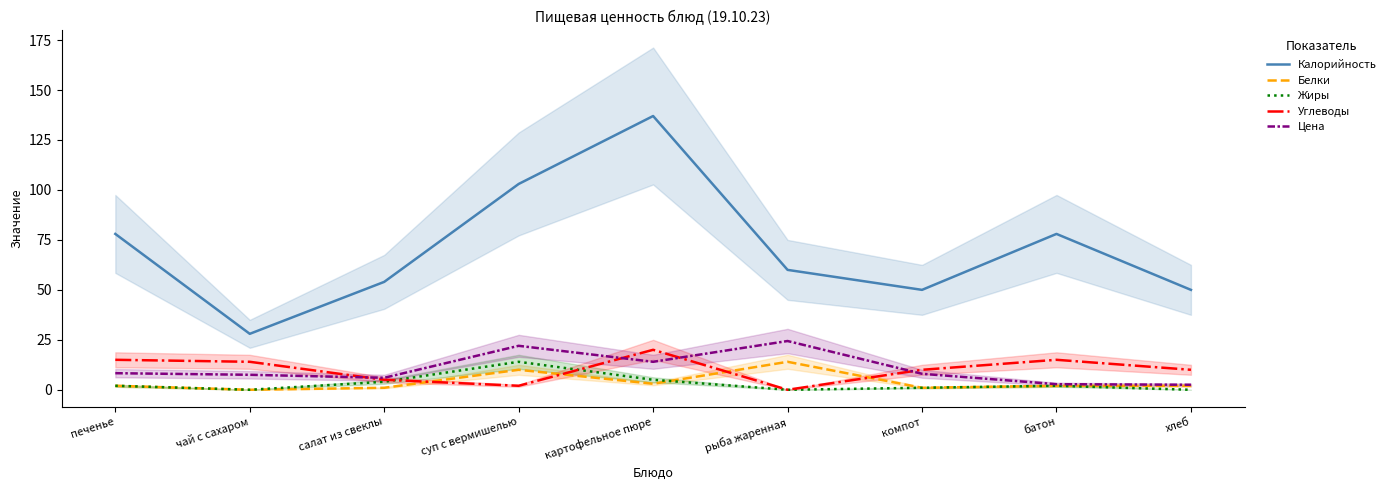

Rank the categories by Калорийность value from lowest to highest.

чай с сахаром, компот, хлеб, салат из свеклы, рыба жаренная, печенье, батон, суп с вермишелью, картофельное пюре